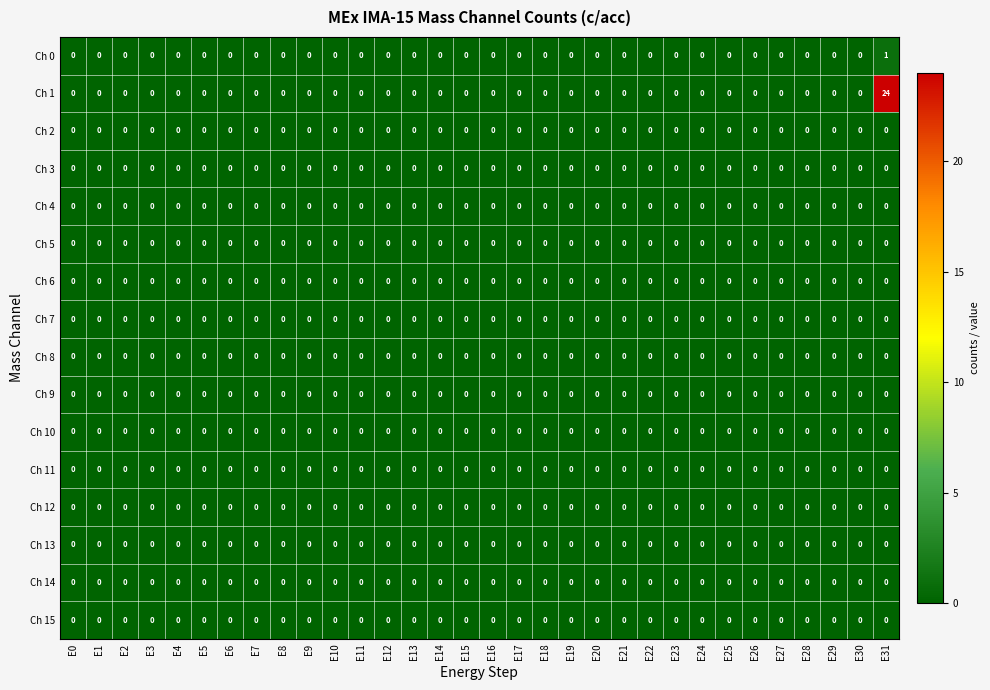

Is it true that Ch 10 equals 0 at E18?

True